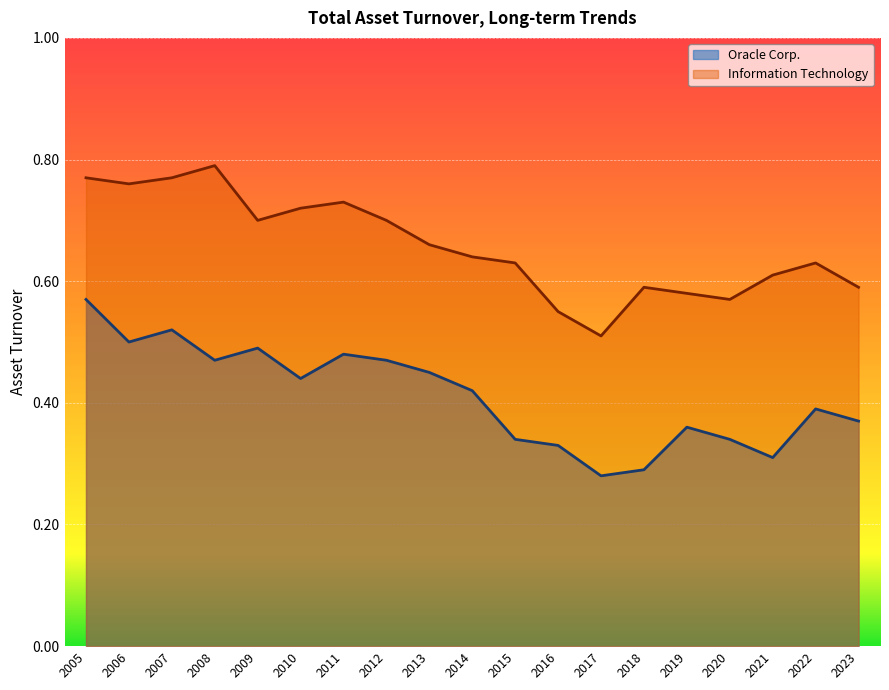

Rank the categories by Oracle Corp. value from highest to lowest.

2005, 2007, 2006, 2009, 2011, 2012, 2008, 2013, 2010, 2014, 2022, 2023, 2019, 2020, 2015, 2016, 2021, 2018, 2017